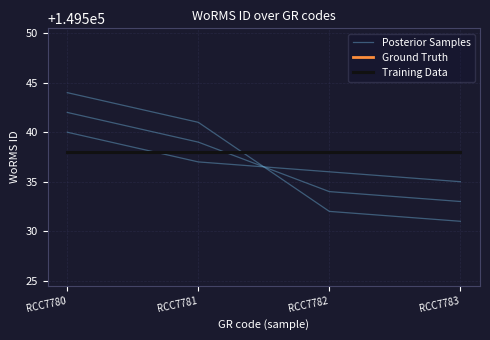

What is the maximum value for Ground Truth?

149538